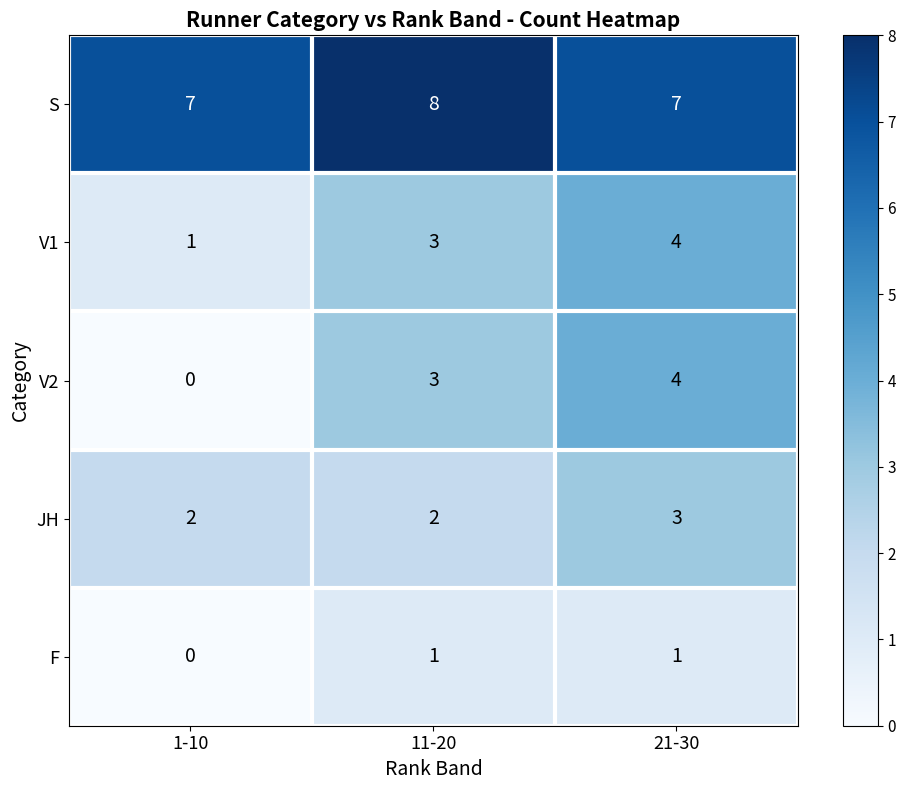

What is the sum of all V2 values?

7